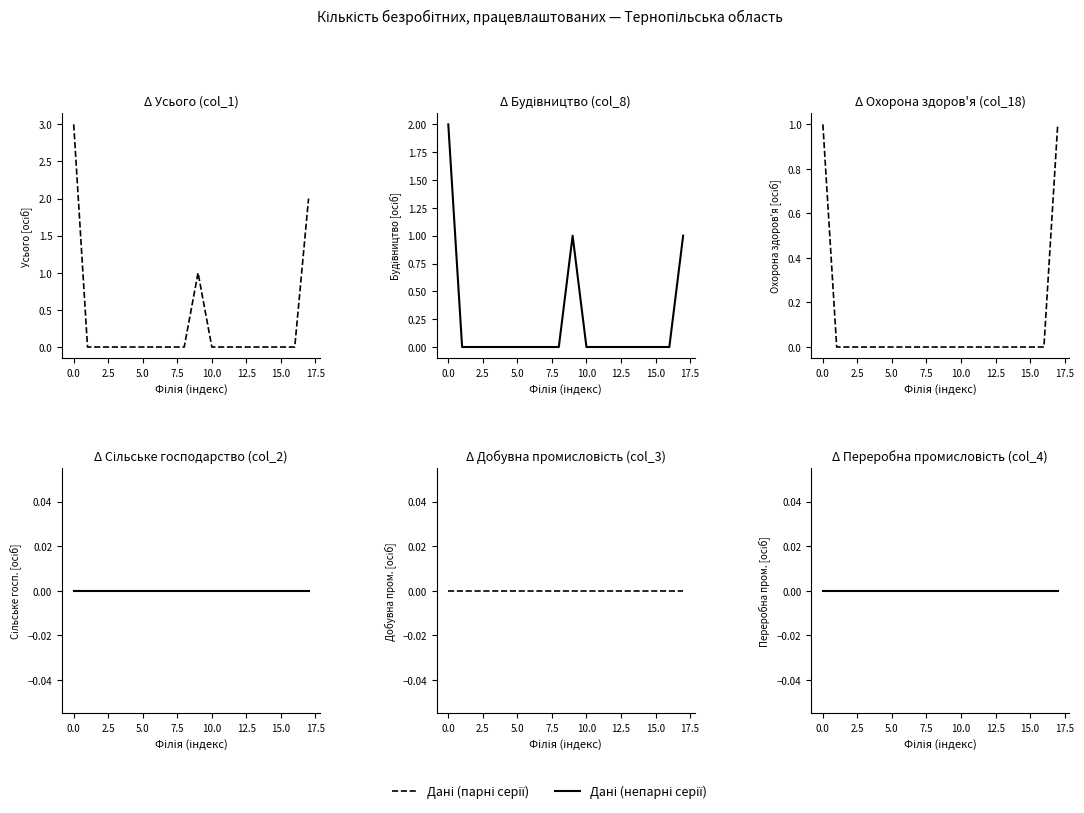

Rank the series by their maximum value, from lowest to highest.

Сільське господарство (col_2), Добувна промисловість (col_3), Переробна промисловість (col_4), Охорона здоров'я (col_18), Будівництво (col_8), Усього (col_1)